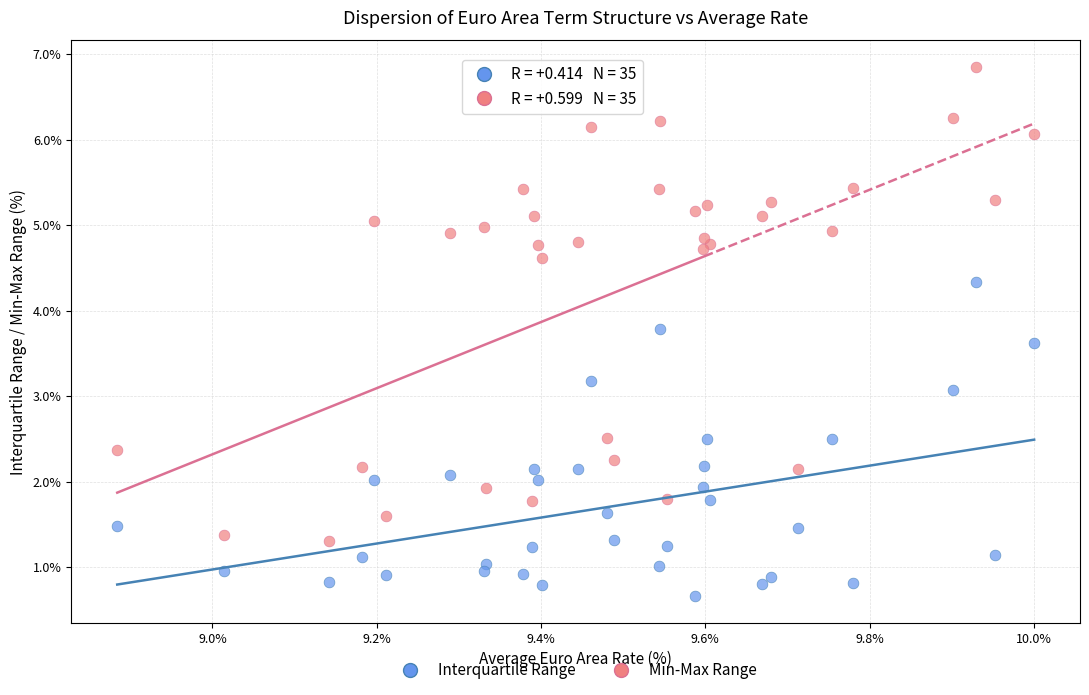

Which series contains the lowest Y value?

Interquartile Range